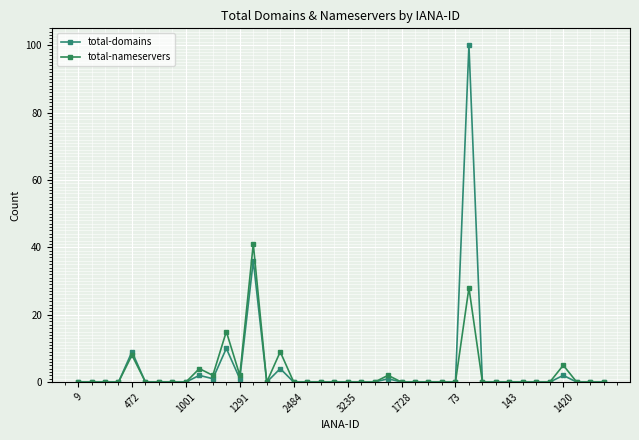

How many data points does each series have?

40